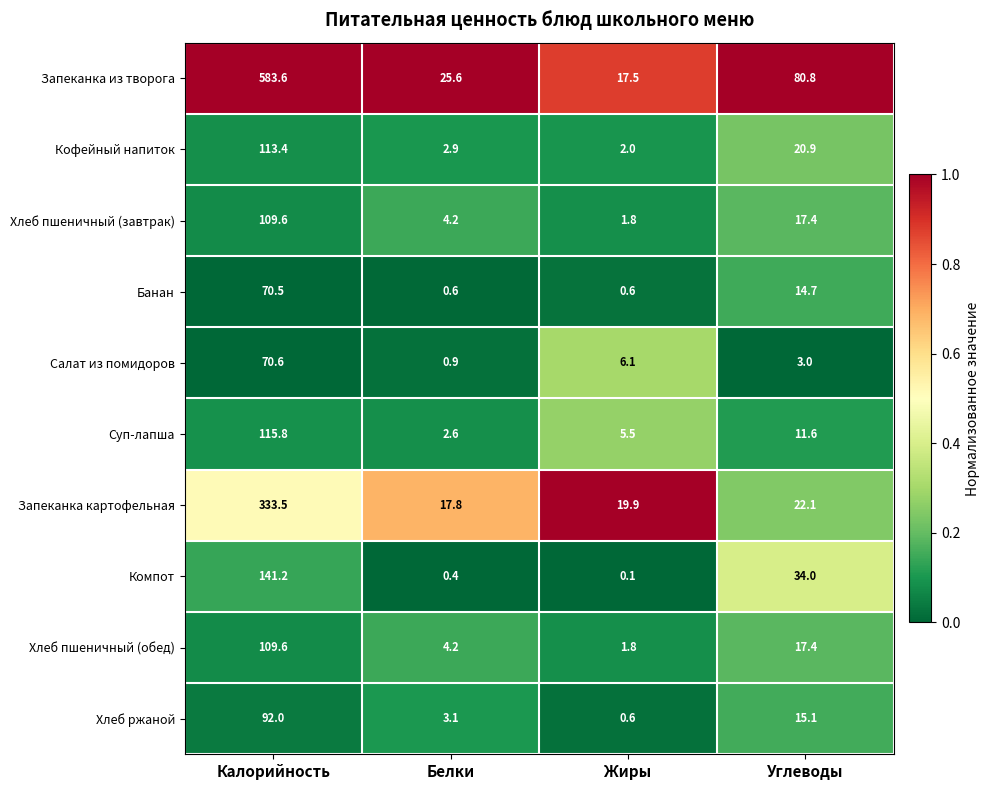

Which category has the lowest value in the Компот series?

Жиры